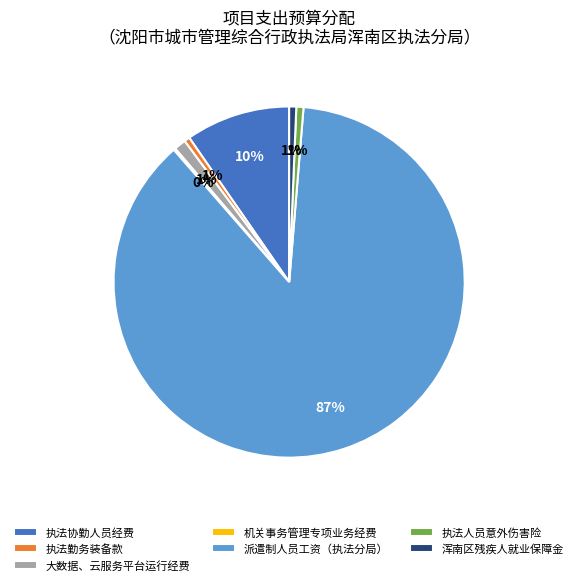

Which slice is the largest?

派遣制人员工资（执法分局）